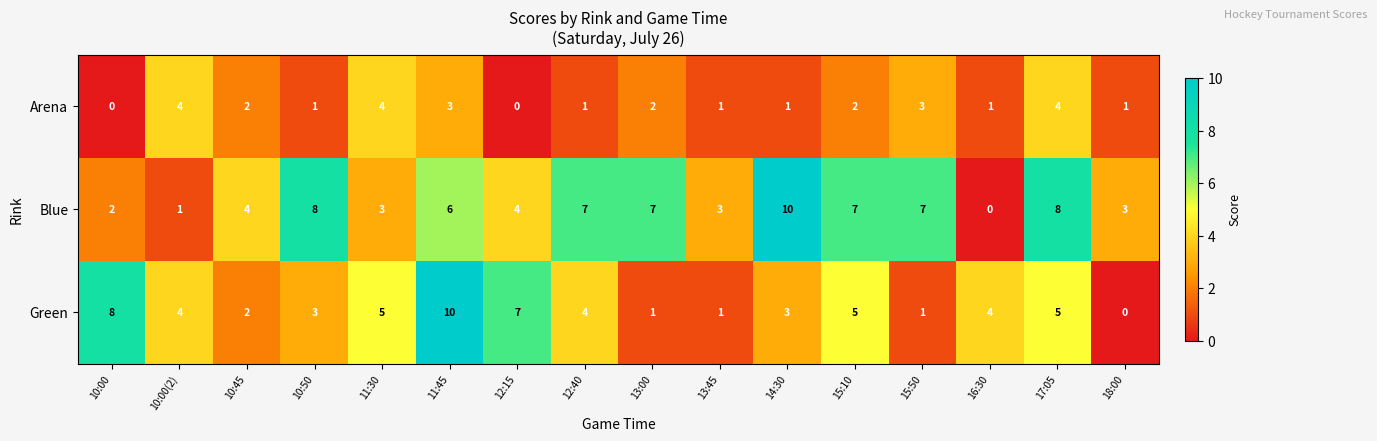

Is the value of Blue at 17:05 greater than the value of Arena at 13:00?

Yes